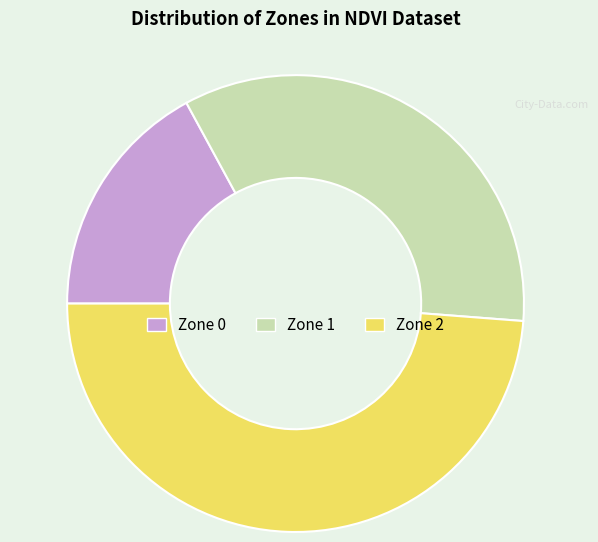

Do Zone 1 and Zone 0 together represent more than half of the pie?

Yes